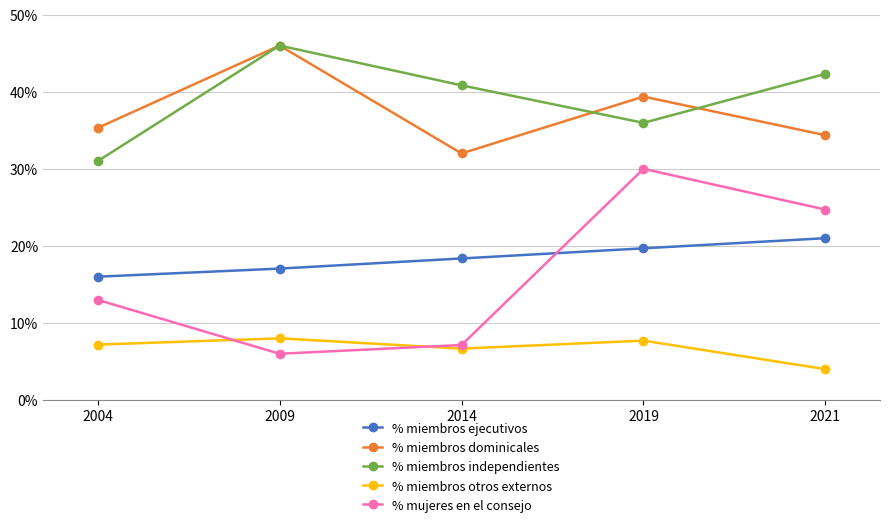

Is this an area chart (filled region under the line)?

No